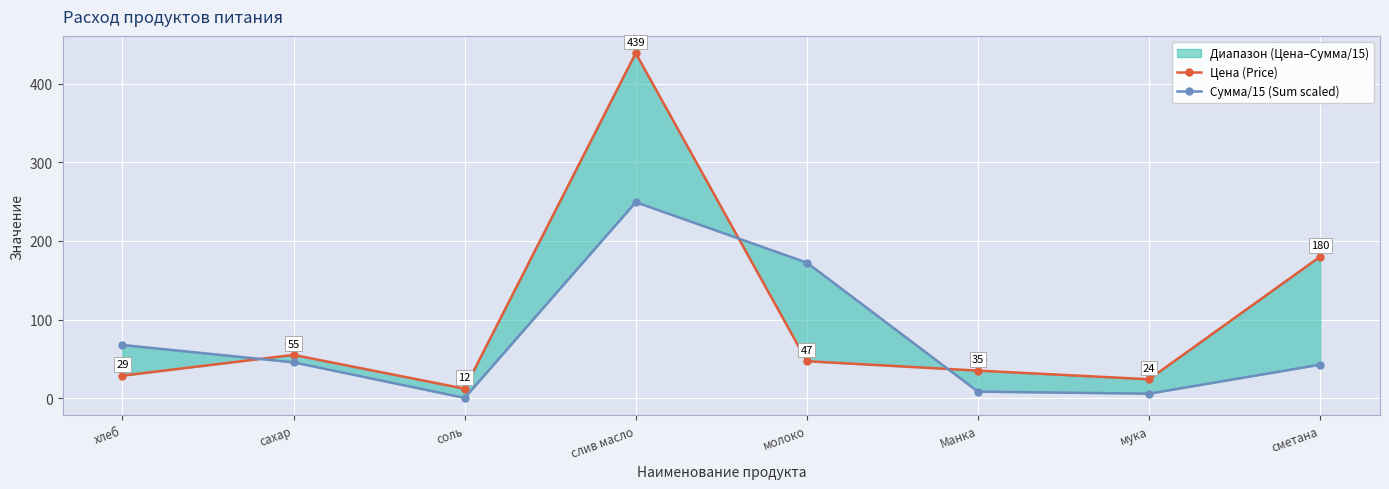

Is it true that Цена (Price) equals 763.0 at слив масло?

False